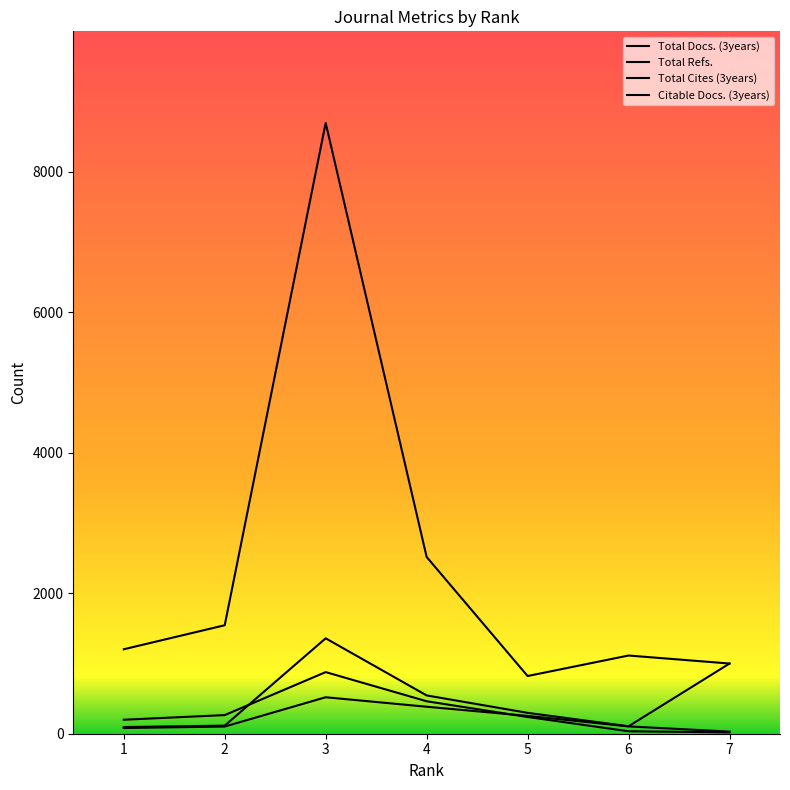

True or false: Total Cites (3years) and Total Docs. (3years) cross at least once.

True